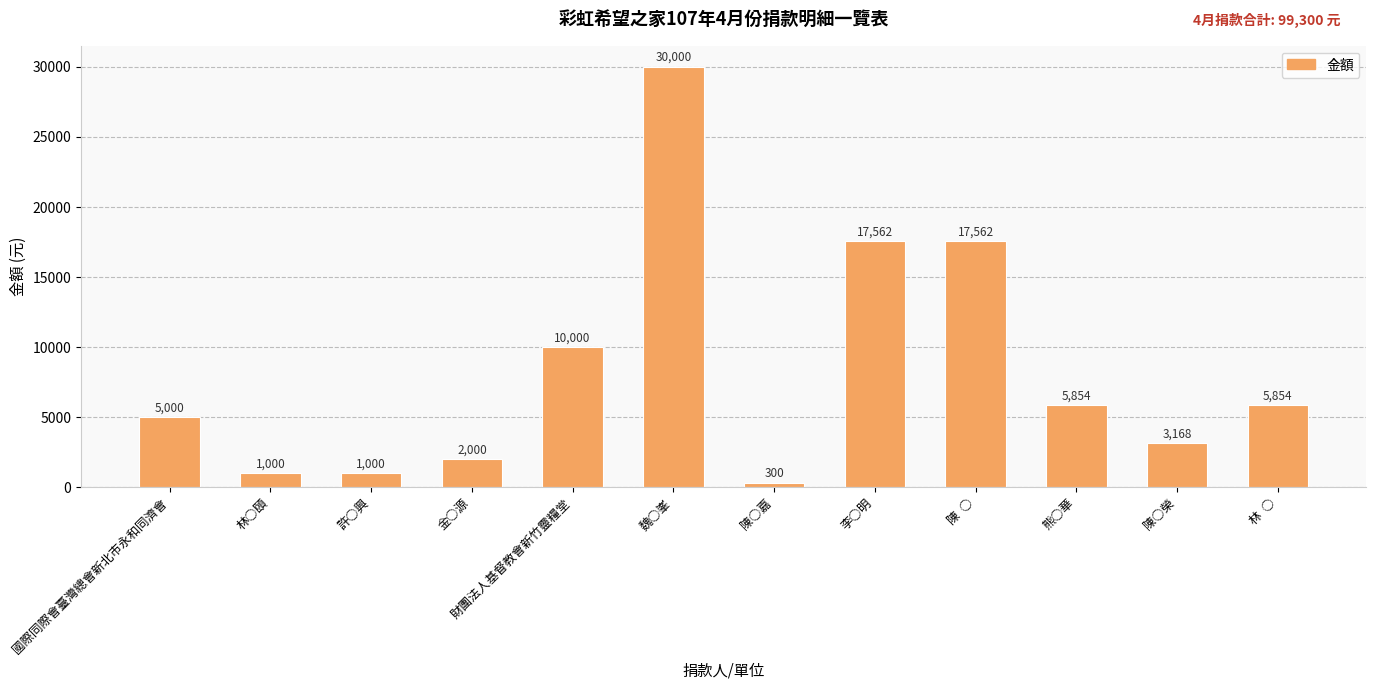

The chart shows a value of 17501 at 財團法人基督教會新竹靈糧堂. True or false?

False